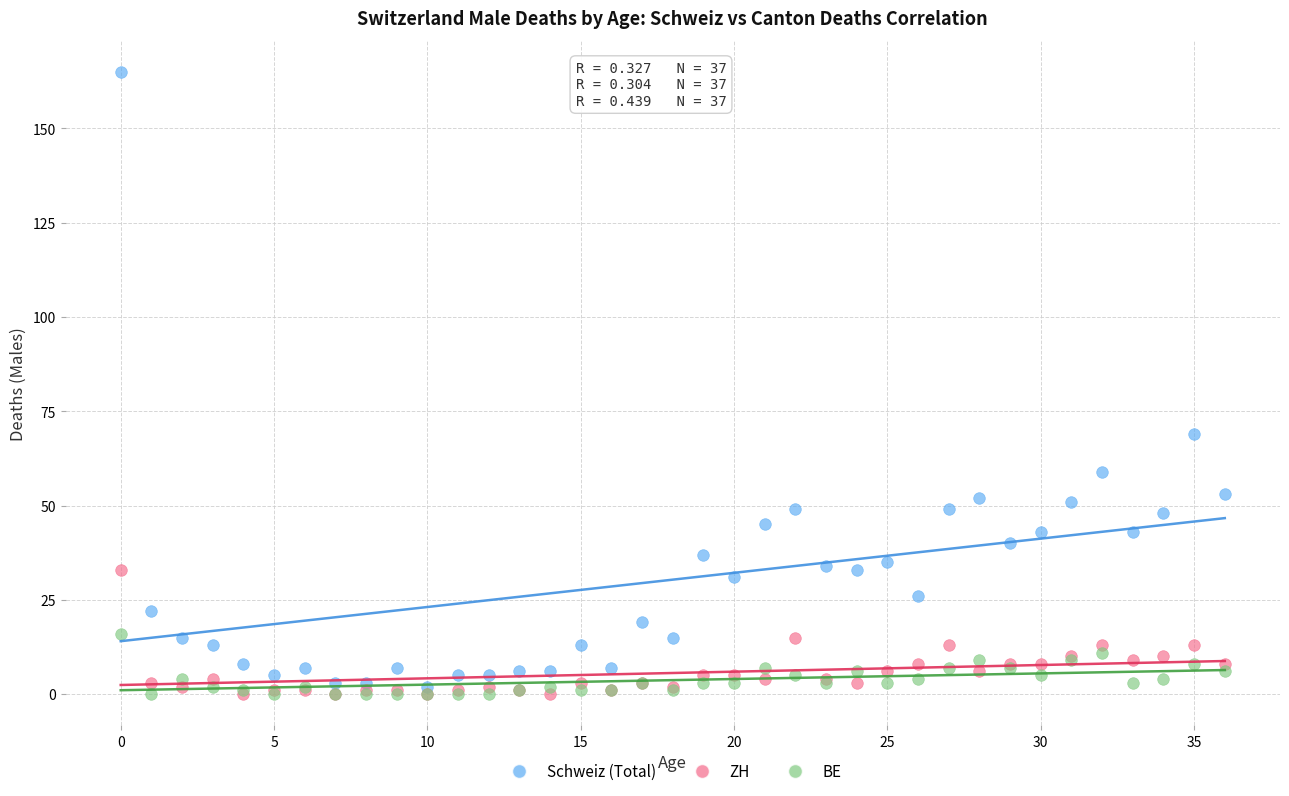

Which series has the widest spread of Y values?

Schweiz (Total)